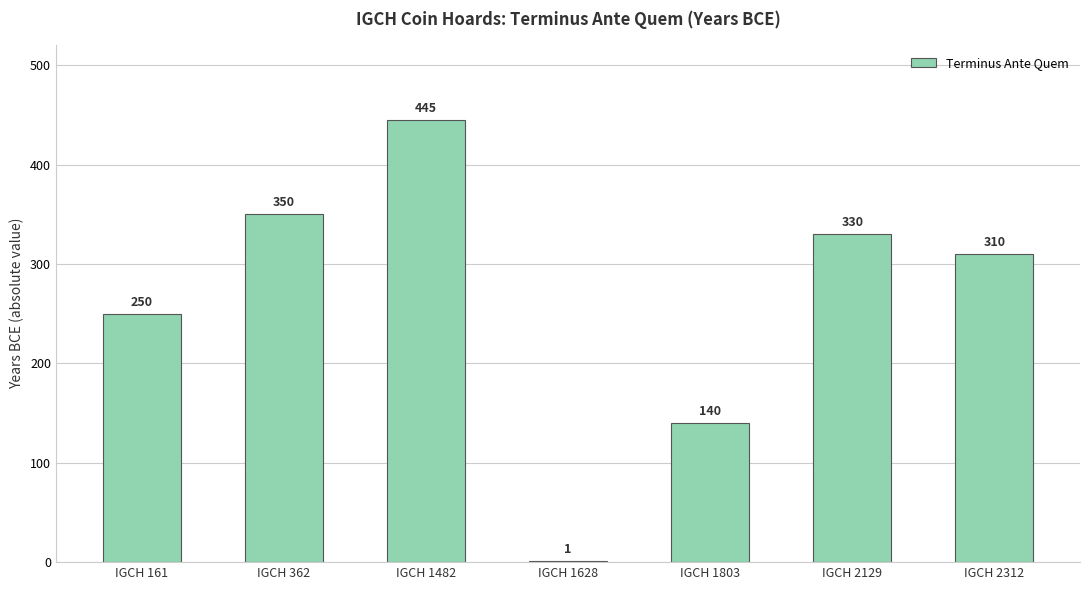

What is the sum of all values?

1826